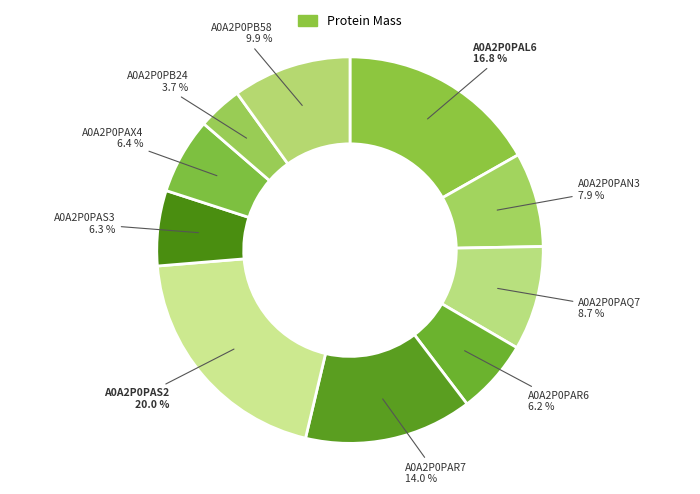

How many slices are in this pie chart?

10